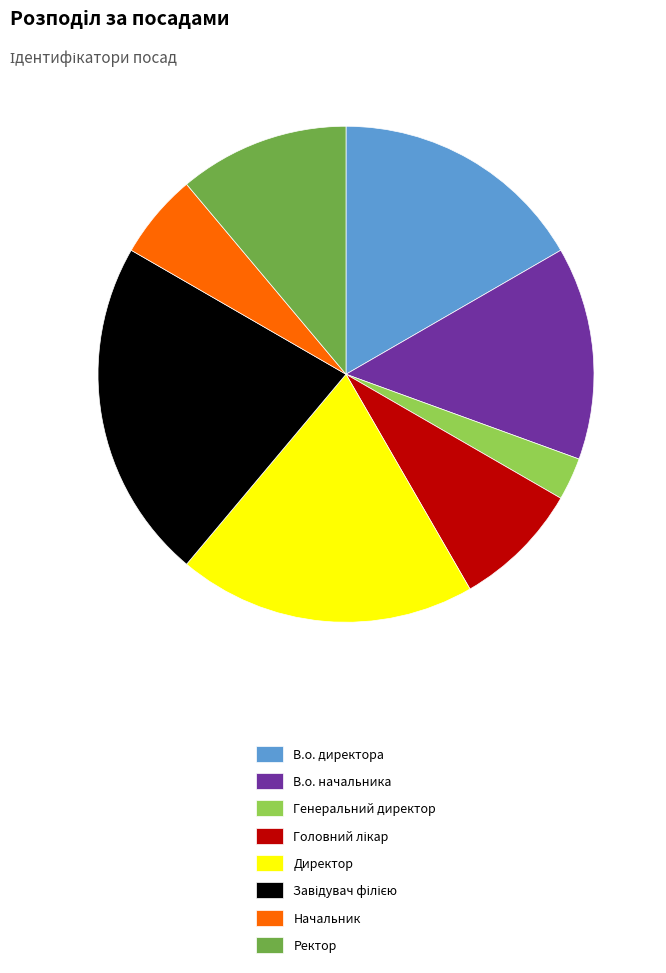

Between Начальник and В.о. начальника, which is larger?

В.о. начальника